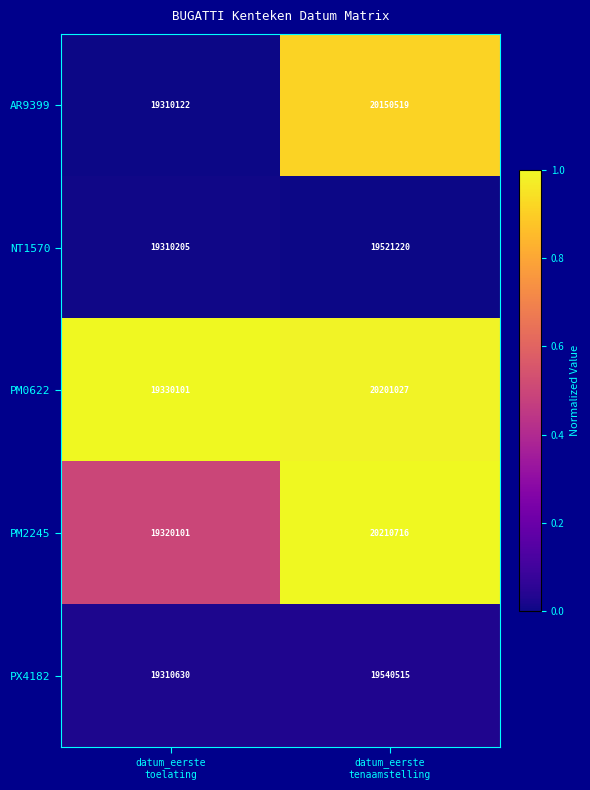

Rank the series by their maximum value, from highest to lowest.

PM2245, PM0622, AR9399, PX4182, NT1570